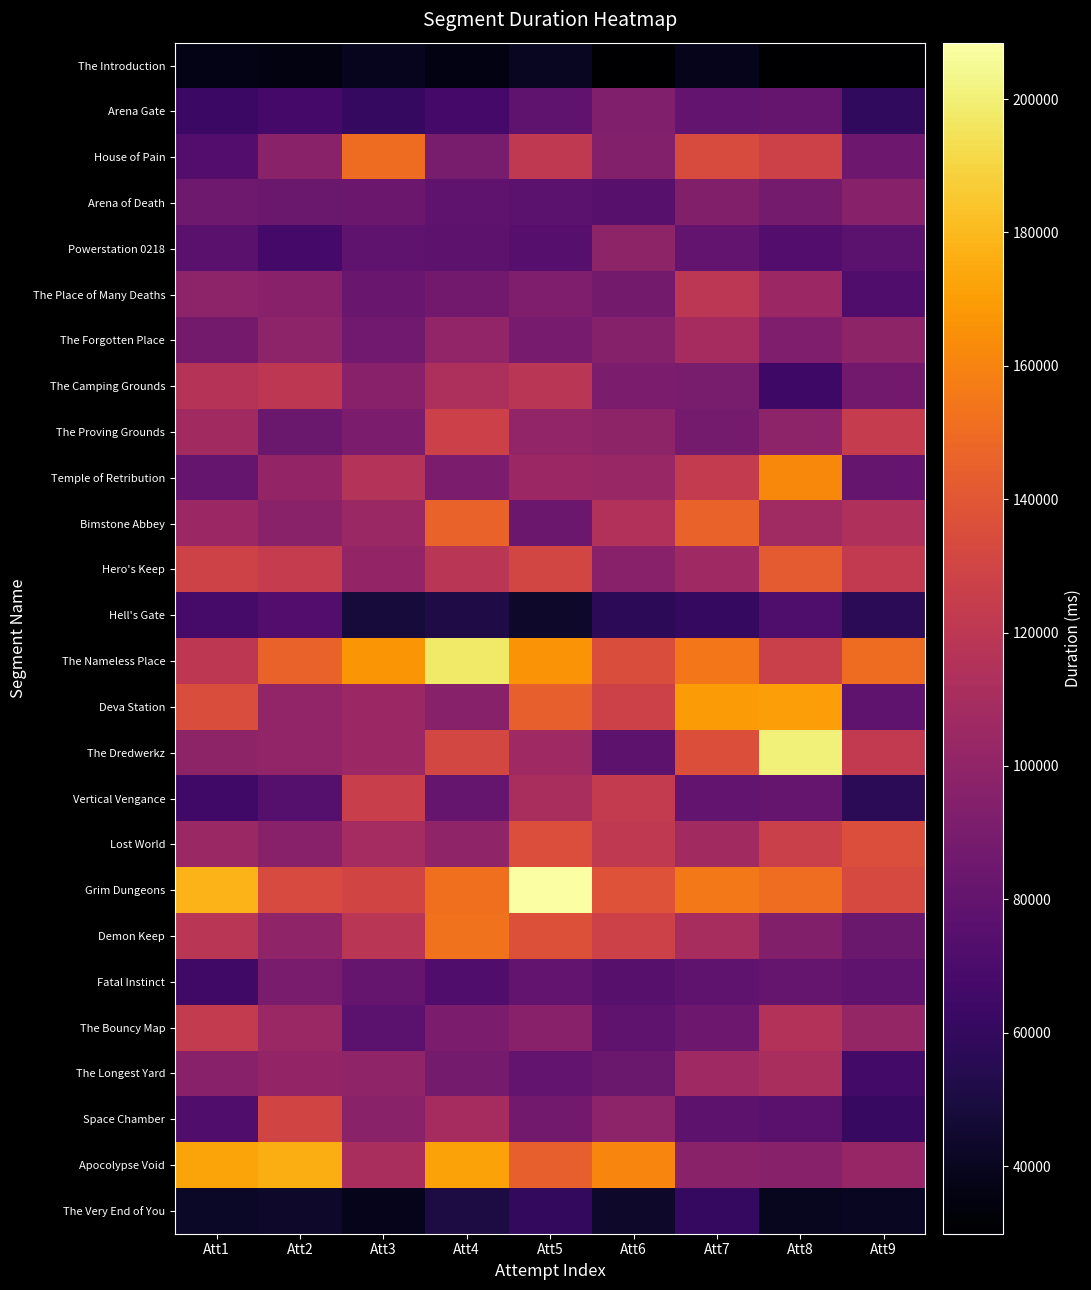

Reading right to left, transcribe all the data shown in this chart.

The Introduction: Att9=30310	Att8=30463	Att7=38718	Att6=29866	Att5=40526	Att4=35530	Att3=39079	Att2=35296	Att1=36975
Arena Gate: Att9=58807	Att8=81223	Att7=80158	Att6=93026	Att5=78557	Att4=67201	Att3=60853	Att2=67499	Att1=63223
House of Pain: Att9=84590	Att8=127996	Att7=134030	Att6=94169	Att5=121580	Att4=89494	Att3=149861	Att2=96845	Att1=73432
Arena of Death: Att9=96114	Att8=87877	Att7=93696	Att6=75295	Att5=76754	Att4=78853	Att3=84247	Att2=83152	Att1=85551
Powerstation 0218: Att9=76988	Att8=73768	Att7=80757	Att6=98981	Att5=74554	Att4=77853	Att3=79390	Att2=66952	Att1=76005
The Place of Many Deaths: Att9=72196	Att8=105089	Att7=119384	Att6=87169	Att5=92567	Att4=86956	Att3=82744	Att2=96479	Att1=98386
The Forgotten Place: Att9=99329	Att8=92114	Att7=109932	Att6=95438	Att5=88530	Att4=100965	Att3=85902	Att2=98271	Att1=87490
The Camping Grounds: Att9=86793	Att8=64301	Att7=89210	Att6=91234	Att5=119041	Att4=112234	Att3=96197	Att2=119961	Att1=116406
The Proving Grounds: Att9=123343	Att8=98537	Att7=87946	Att6=99088	Att5=100680	Att4=127432	Att3=90717	Att2=83249	Att1=107476
Temple of Retribution: Att9=81554	Att8=162007	Att7=122861	Att6=103722	Att5=104864	Att4=90598	Att3=115841	Att2=101298	Att1=81261
Bimstone Abbey: Att9=113104	Att8=106871	Att7=145953	Att6=114780	Att5=83901	Att4=145714	Att3=104337	Att2=96853	Att1=104651
Hero's Keep: Att9=122047	Att8=141530	Att7=106414	Att6=96345	Att5=130687	Att4=118989	Att3=101045	Att2=123672	Att1=128800
Hell's Gate: Att9=56724	Att8=71631	Att7=61215	Att6=57087	Att5=43376	Att4=51618	Att3=48414	Att2=73224	Att1=67950
The Nameless Place: Att9=150125	Att8=126233	Att7=155239	Att6=134931	Att5=166145	Att4=197786	Att3=166895	Att2=146360	Att1=120192
Deva Station: Att9=79378	Att8=170228	Att7=168848	Att6=128110	Att5=144867	Att4=95597	Att3=104618	Att2=100557	Att1=135032
The Dredwerkz: Att9=122199	Att8=200209	Att7=136073	Att6=77695	Att5=106335	Att4=131443	Att3=104973	Att2=100979	Att1=99402
Vertical Vengance: Att9=56854	Att8=82115	Att7=80634	Att6=122962	Att5=110815	Att4=81656	Att3=125909	Att2=74324	Att1=66019
Lost World: Att9=135720	Att8=126417	Att7=107872	Att6=121585	Att5=135845	Att4=99725	Att3=109002	Att2=96636	Att1=103973
Grim Dungeons: Att9=132696	Att8=150751	Att7=155613	Att6=137435	Att5=208447	Att4=151513	Att3=129812	Att2=133585	Att1=178089
Demon Keep: Att9=83112	Att8=93619	Att7=110743	Att6=127530	Att5=137079	Att4=152749	Att3=118664	Att2=99848	Att1=118544
Fatal Instinct: Att9=79098	Att8=81003	Att7=78995	Att6=75854	Att5=79905	Att4=72129	Att3=81736	Att2=90000	Att1=64824
The Bouncy Map: Att9=102146	Att8=115134	Att7=84379	Att6=78650	Att5=96265	Att4=91063	Att3=77152	Att2=103984	Att1=123032
The Longest Yard: Att9=66813	Att8=111328	Att7=106484	Att6=83538	Att5=79507	Att4=87950	Att3=99979	Att2=101346	Att1=96320
Space Chamber: Att9=61494	Att8=76355	Att7=77561	Att6=98904	Att5=87043	Att4=109720	Att3=96900	Att2=130229	Att1=71991
Apocolypse Void: Att9=102798	Att8=95768	Att7=96955	Att6=160517	Att5=144889	Att4=171524	Att3=111401	Att2=176188	Att1=172856
The Very End of You: Att9=40948	Att8=39868	Att7=60084	Att6=43724	Att5=59691	Att4=50680	Att3=38321	Att2=43676	Att1=42016